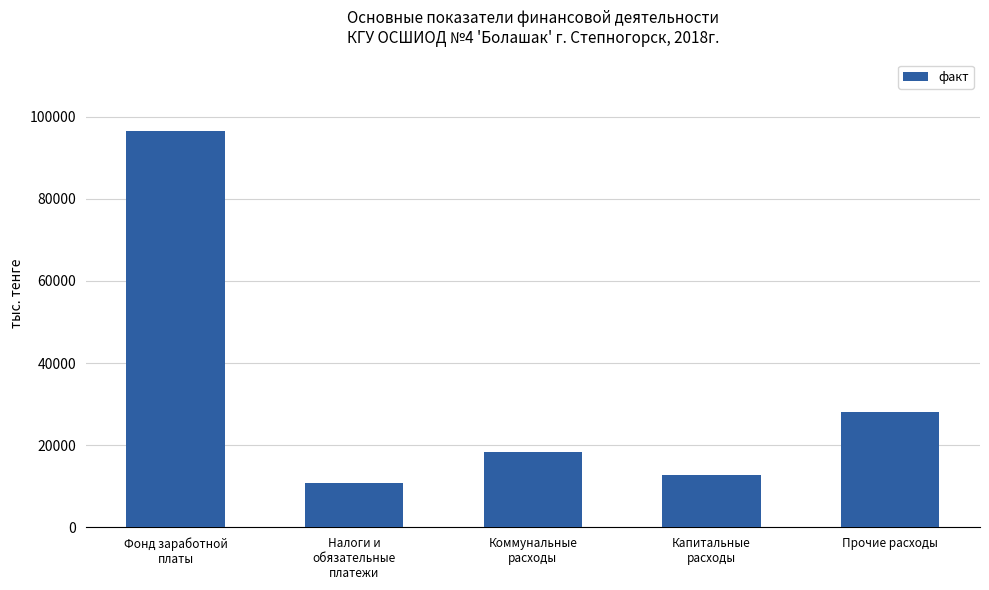

What is the sum of the values at Прочие расходы and Налоги и
обязательные
платежи?

38705.9